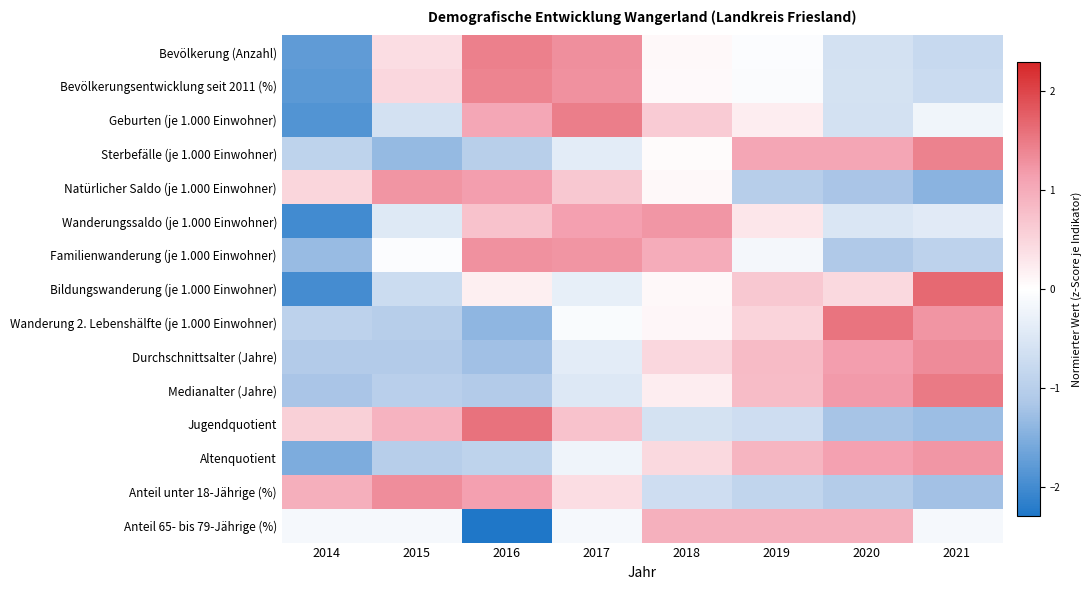

Which category has the lowest value in the Wanderungssaldo (je 1.000 Einwohner) series?

2014